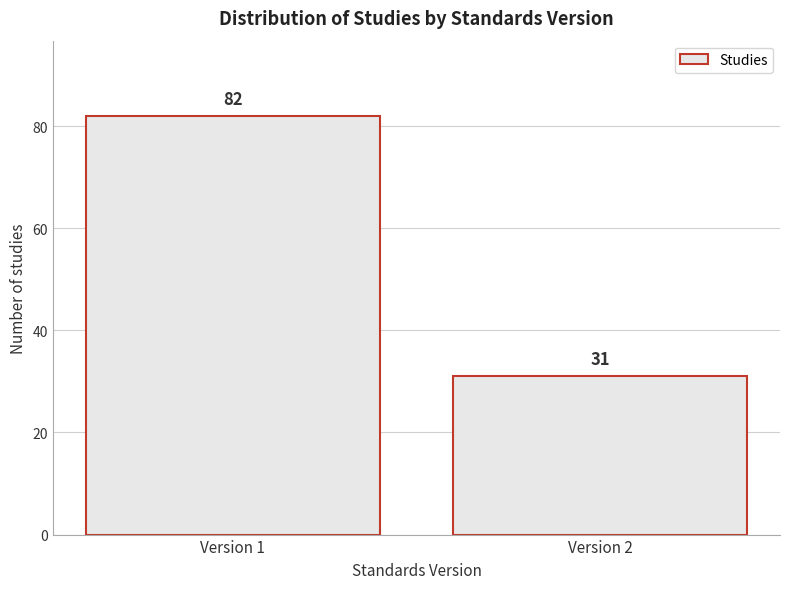

Reading left to right, what are all the values shown in this chart?

Version 1=82	Version 2=31